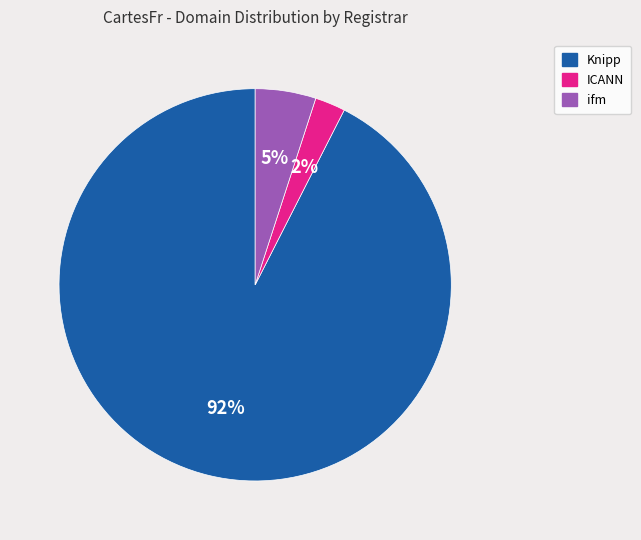

Is there any slice that represents more than half of the pie?

Yes